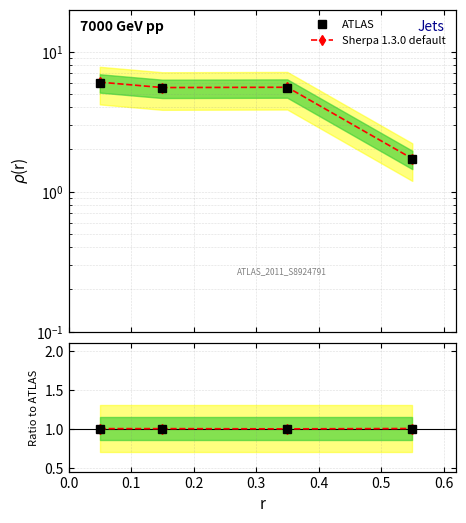

Reading left to right, transcribe all the data shown in this chart.

ATLAS: 1.0	1.0	1.0	1.0
Sherpa 1.3.0 default: 1.0	1.0	1.0	1.0